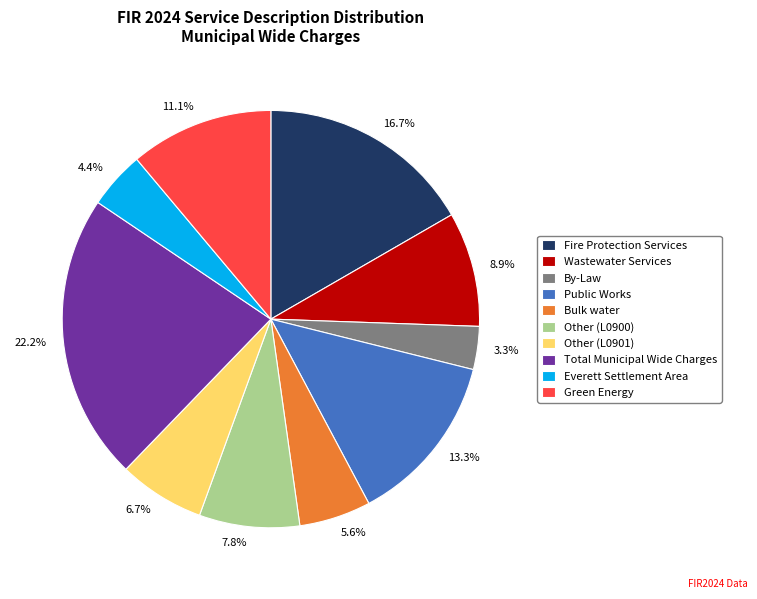

Count the number of slices in the pie.

10